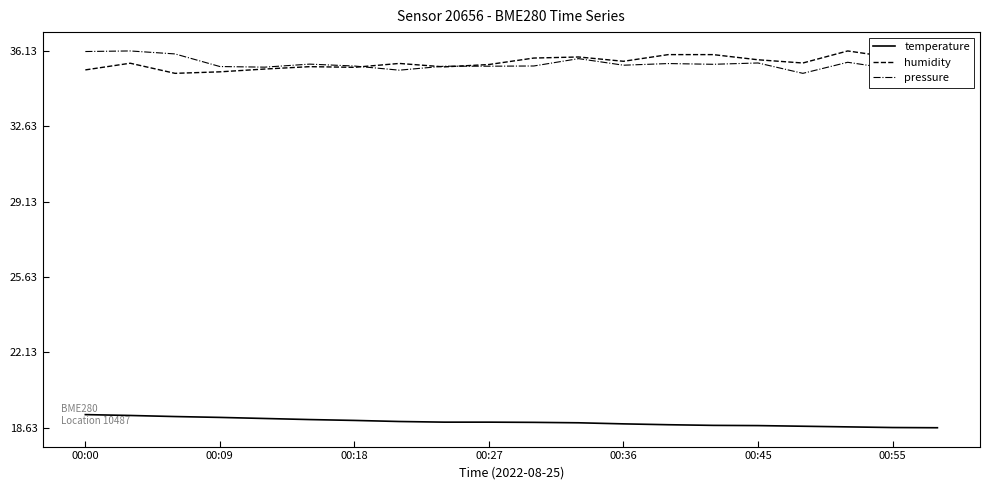

True or false: temperature and humidity intersect in this chart.

False